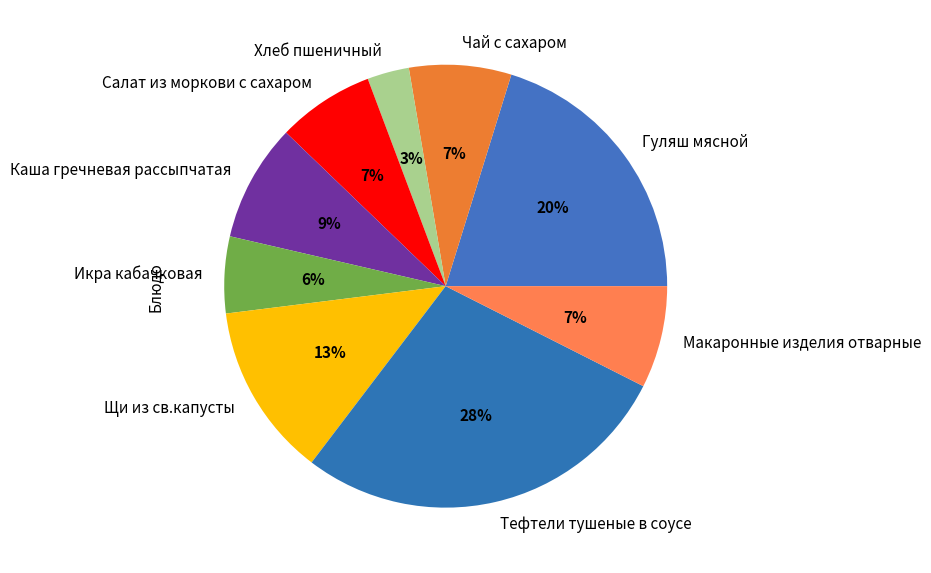

What is the largest slice in the pie chart?

Тефтели тушеные в соусе